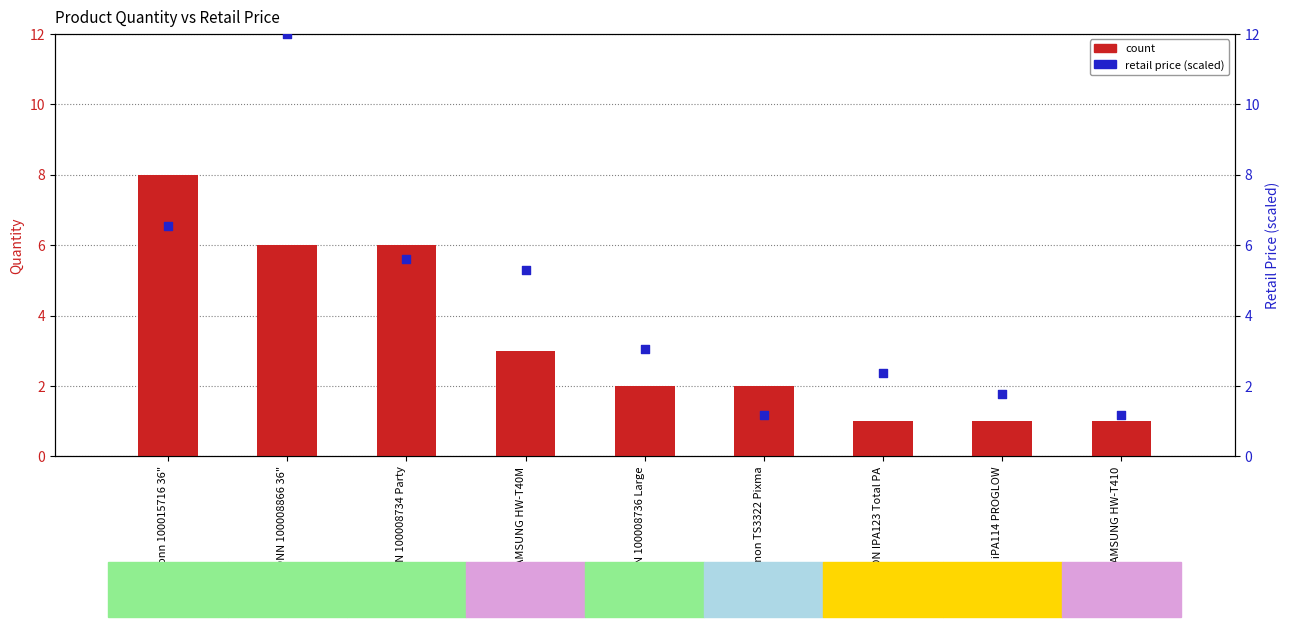

Is the value of count at Canon TS3322 Pixma greater than the value of retail price (scaled) at Canon TS3322 Pixma?

Yes